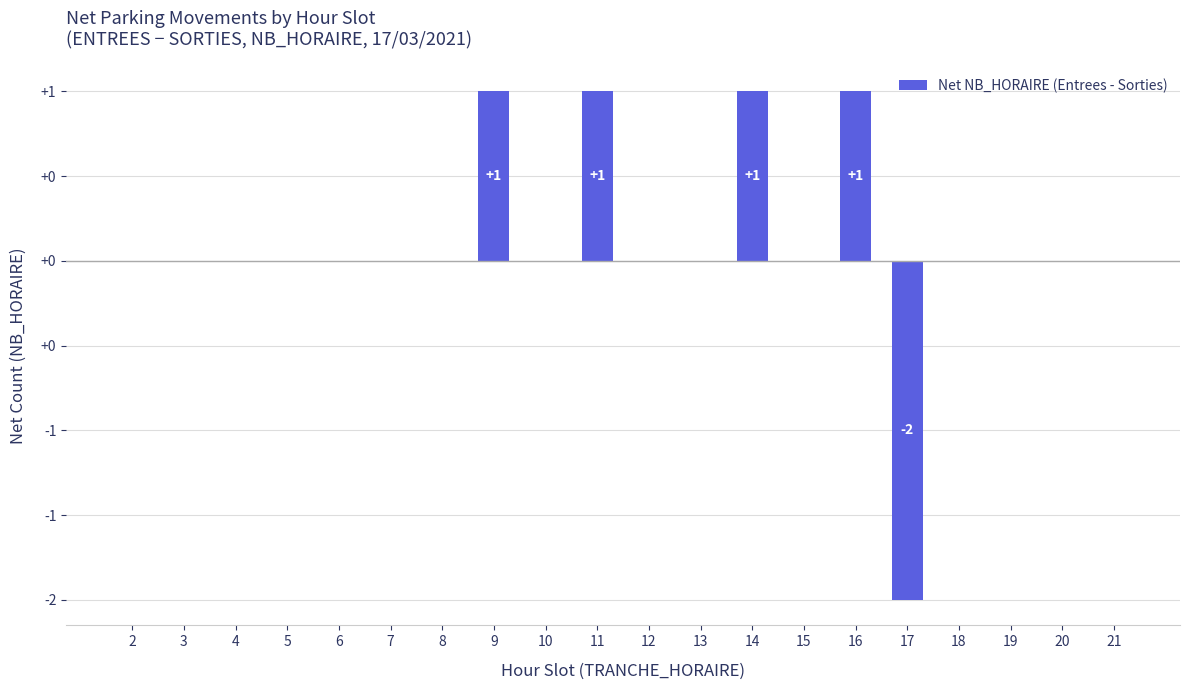

The chart shows a value of 1 at 9. True or false?

True